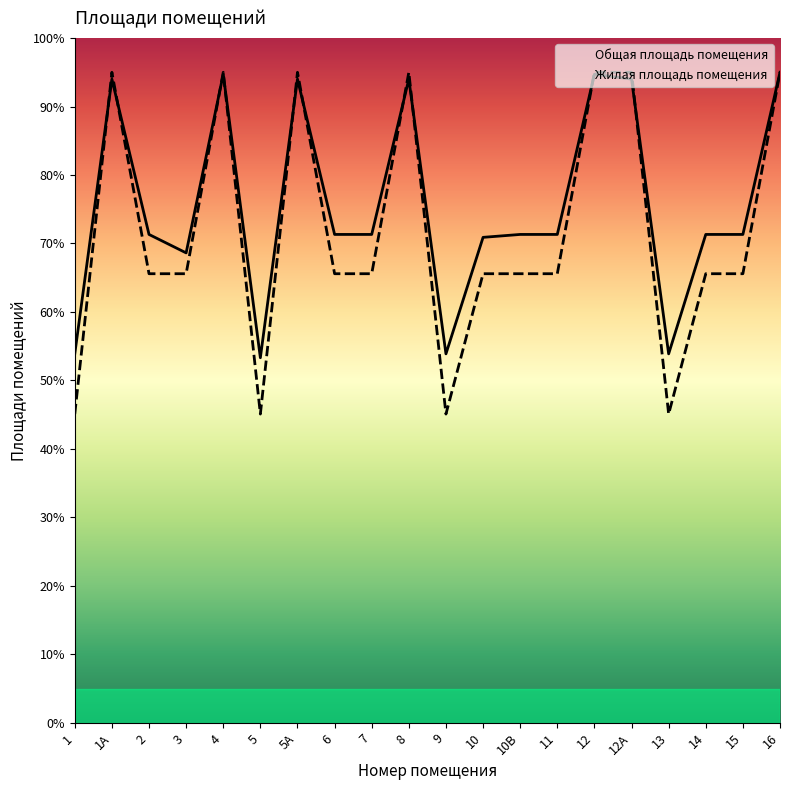

List the series in order of their peak value, lowest first.

Общая площадь помещения, Жилая площадь помещения